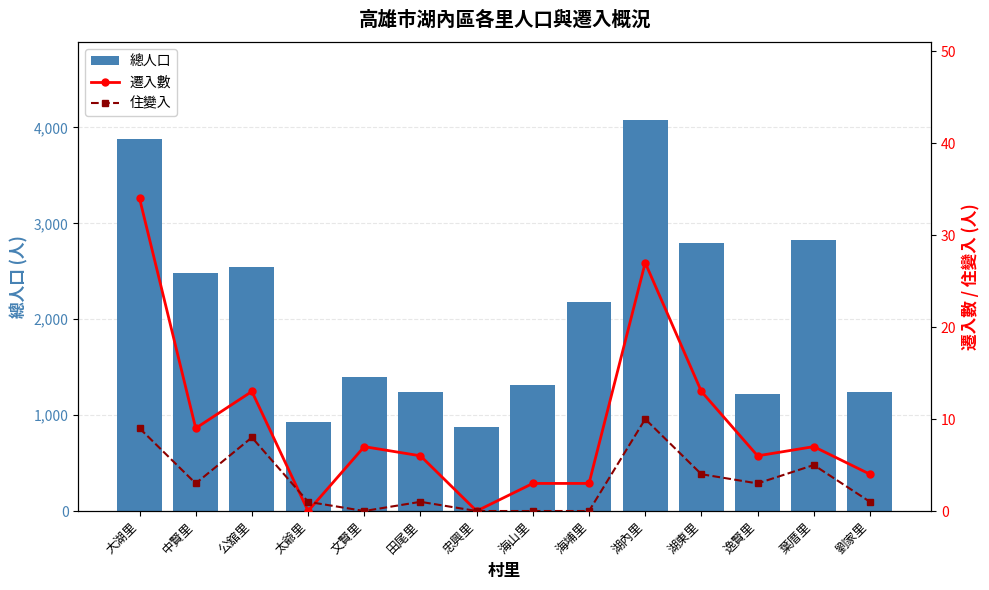

Rank the categories by 總人口 value from highest to lowest.

湖內里, 大湖里, 葉厝里, 湖東里, 公舘里, 中賢里, 海埔里, 文賢里, 海山里, 田尾里, 劉家里, 逸賢里, 太爺里, 忠興里